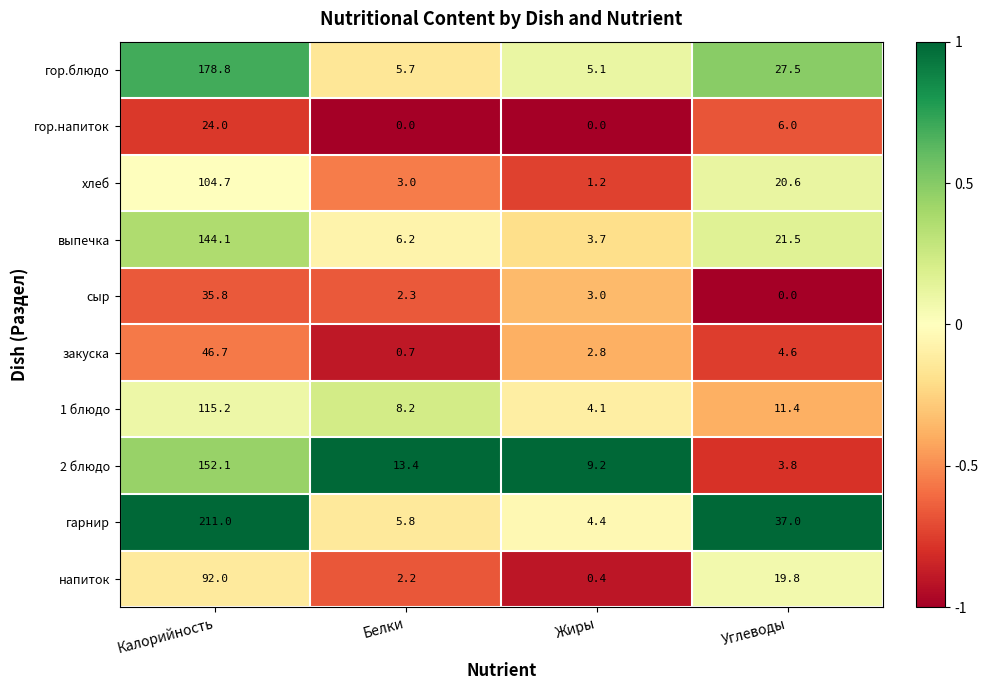

Count the number of categories in the chart.

4